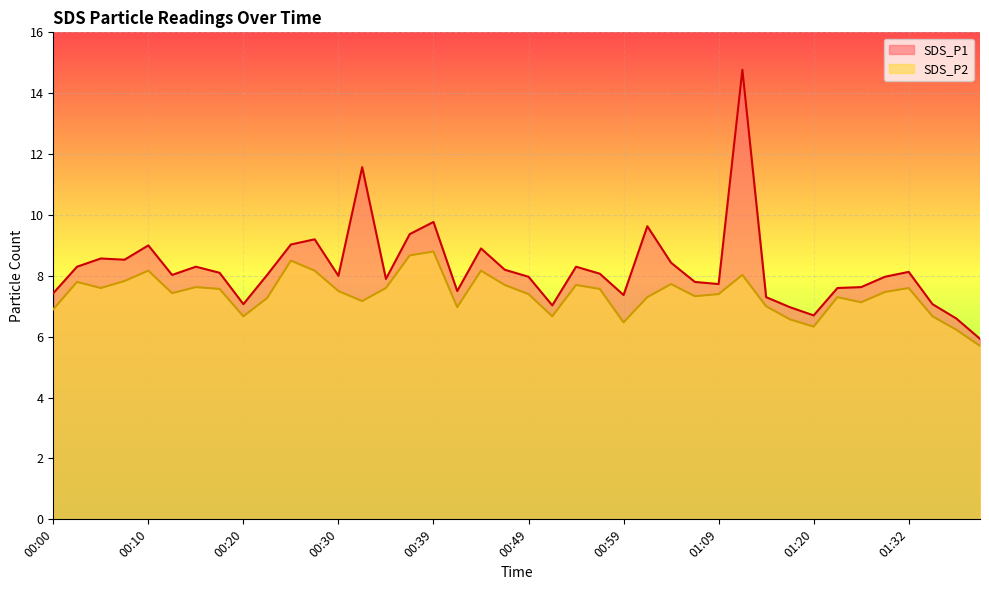

How many lines are shown in the chart?

2